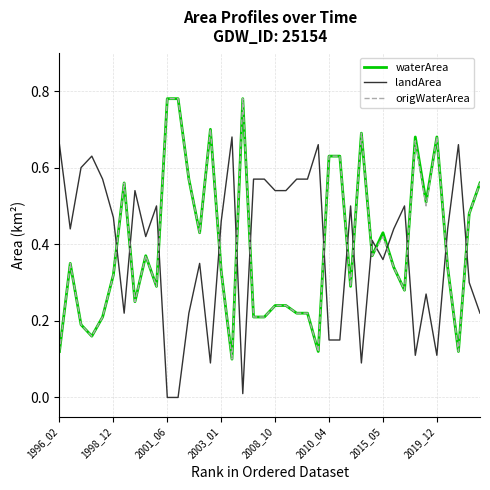

Which series ends up on top after the final intersection of origWaterArea and landArea?

origWaterArea